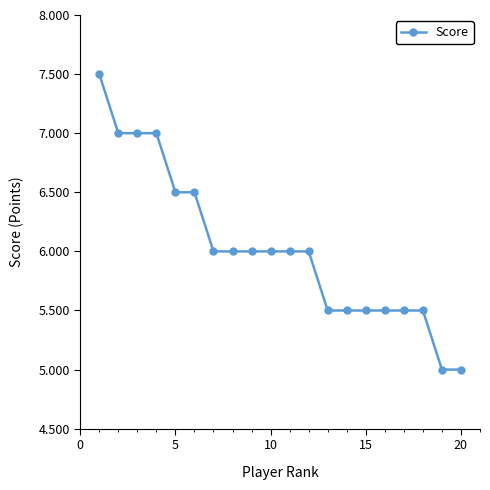

What is the sum of all values?

120.5